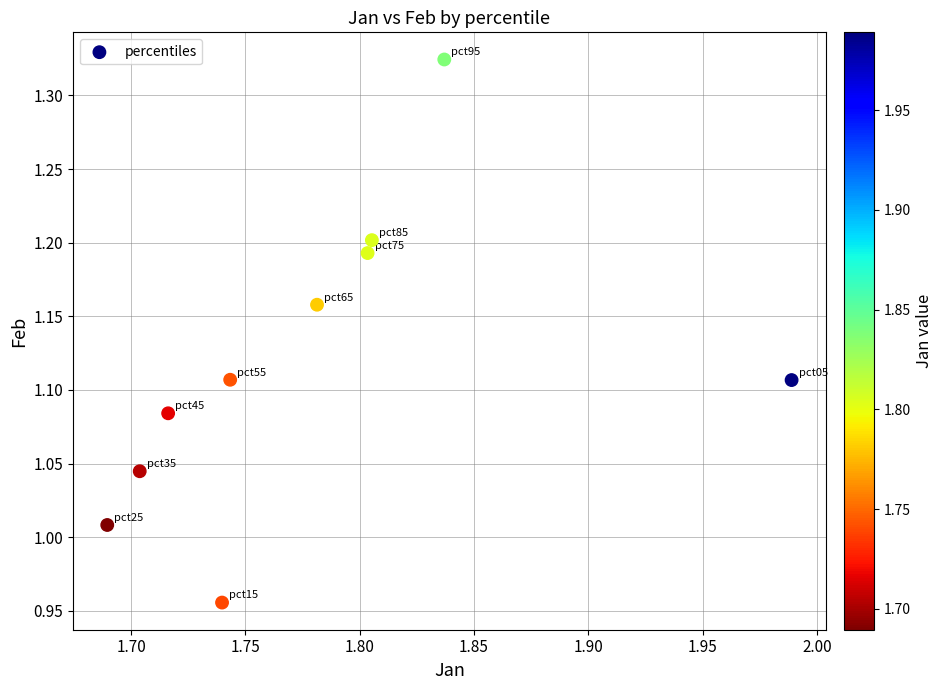

What is the average X value?

1.8